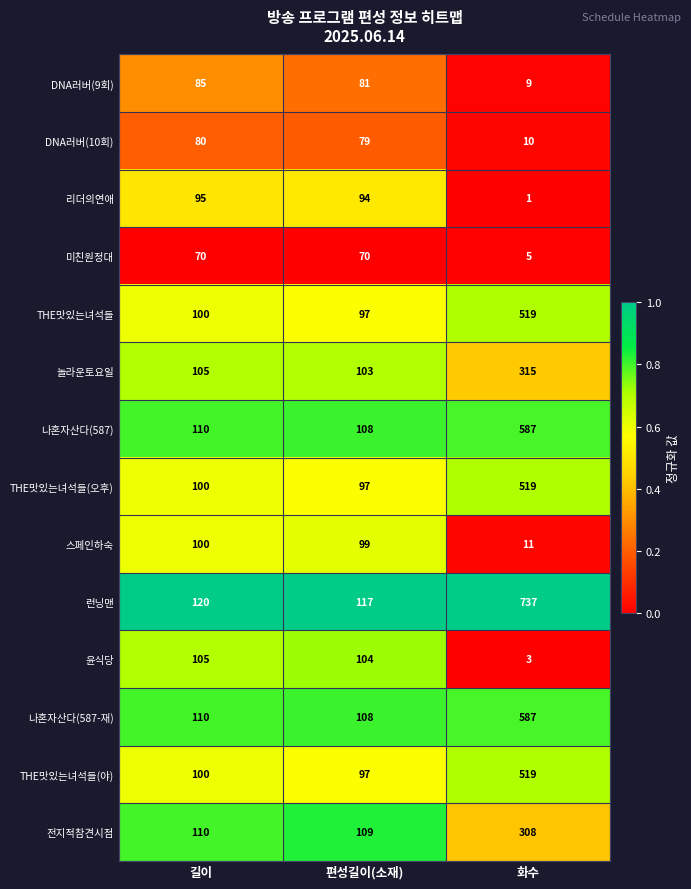

What is the spread (max minus min) of values at 편성길이(소재)?

47